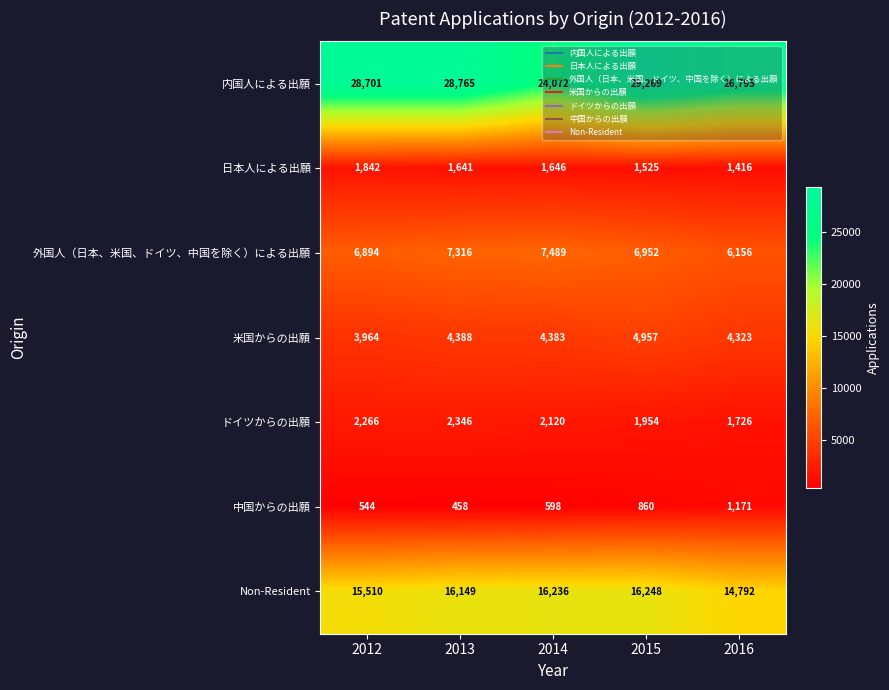

Is it true that ドイツからの出願 equals 1083 at 2014?

False